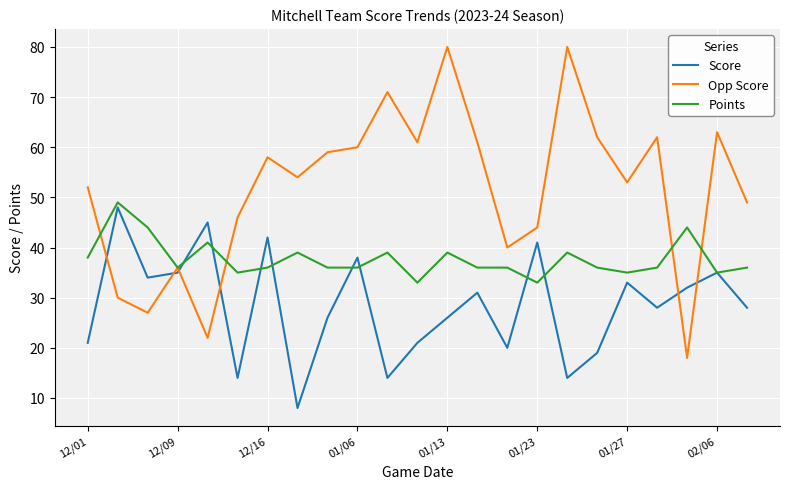

True or false: Opp Score and Points intersect in this chart.

True